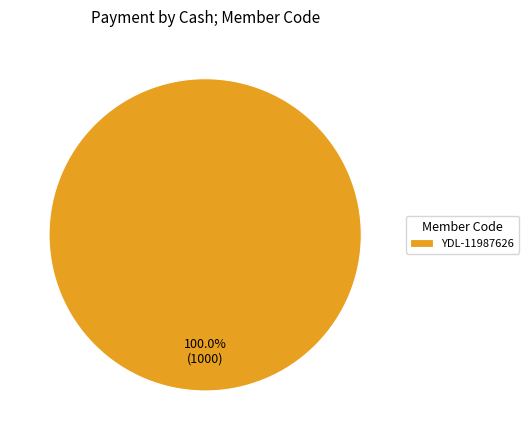

What is the majority slice?

YDL-11987626